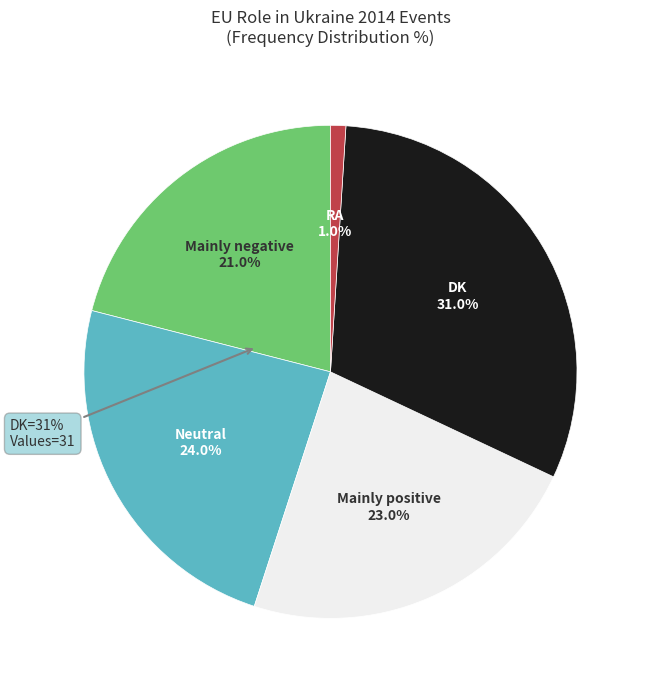

Count the number of slices in the pie.

5